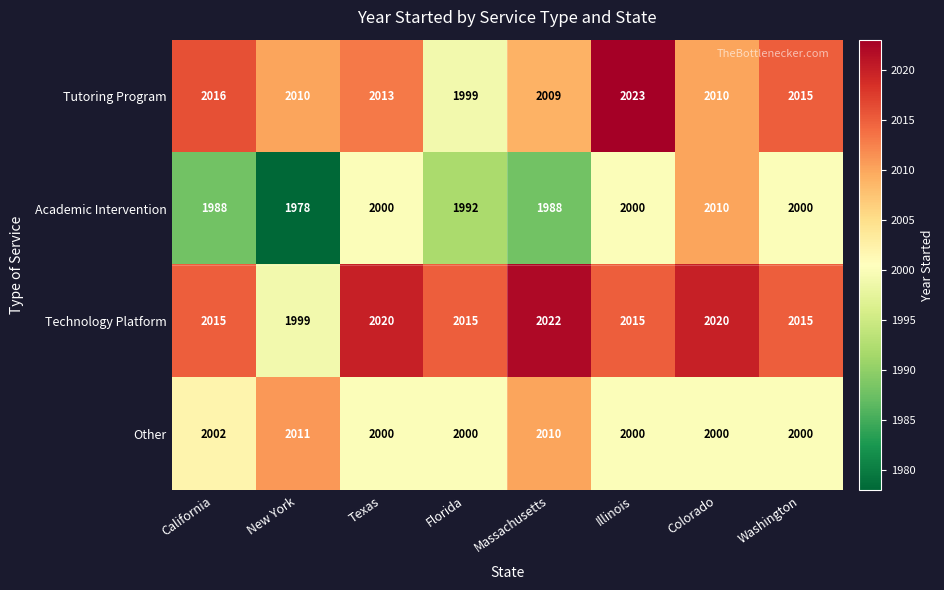

What is the maximum value for Tutoring Program?

2023